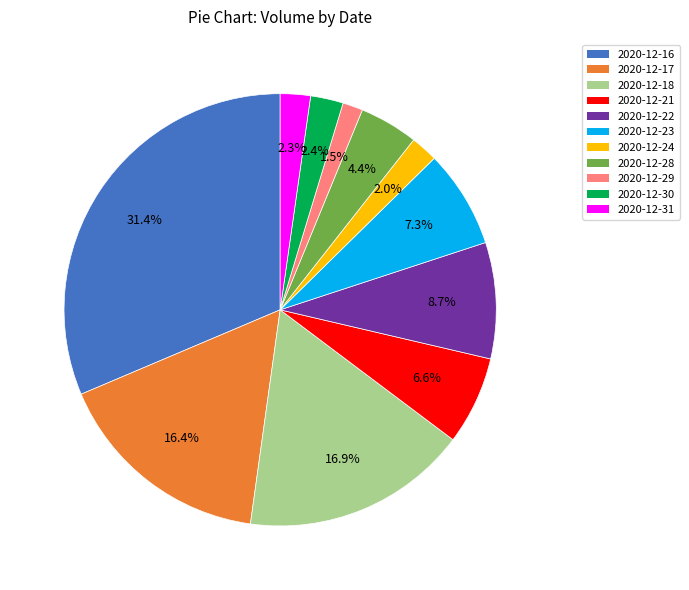

Between 2020-12-17 and 2020-12-21, which is larger?

2020-12-17